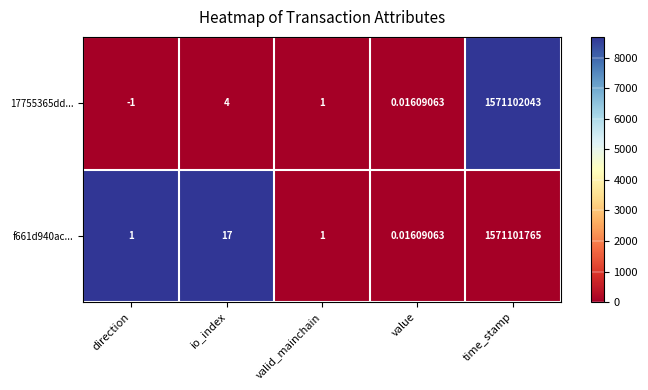

Is the value of 17755365dd... at direction greater than the value of f661d940ac... at time_stamp?

No